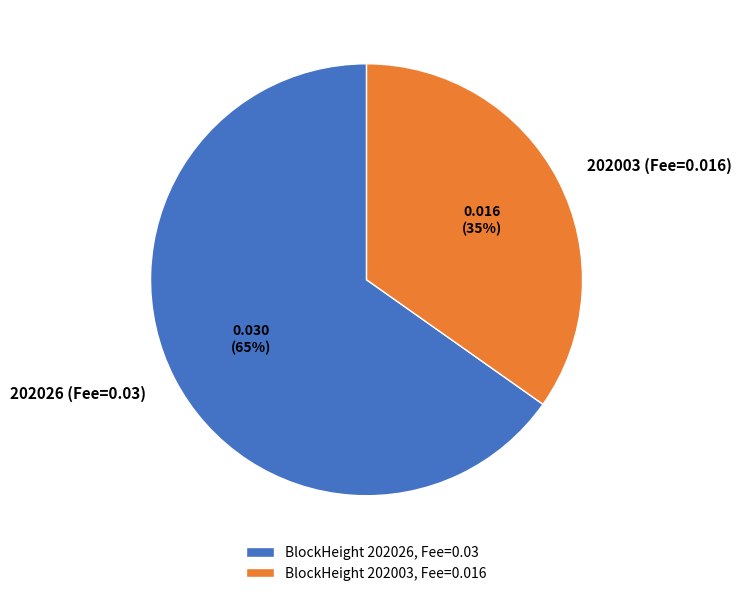

Between 202026 (Fee=0.03) and 202003 (Fee=0.016), which is larger?

202026 (Fee=0.03)